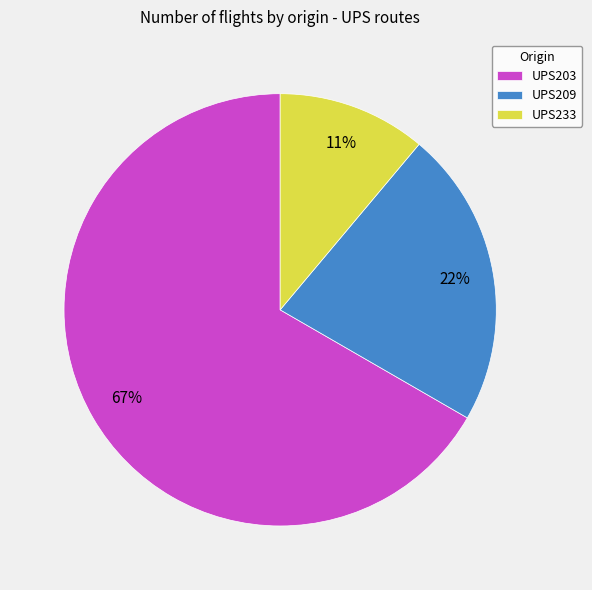

To the nearest percent, what percentage of the pie is UPS233?

11%